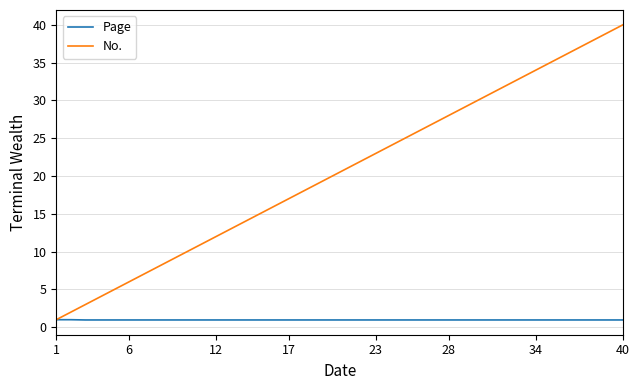

How many values in the No. series are below 21?

20